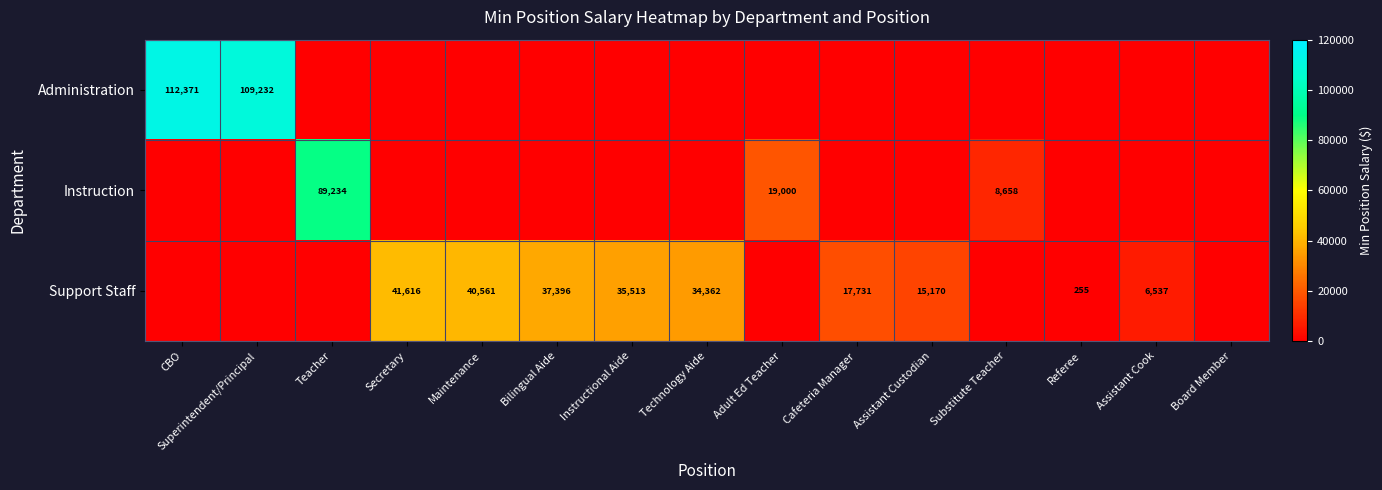

Is it true that Support Staff equals 66116 at Maintenance?

False